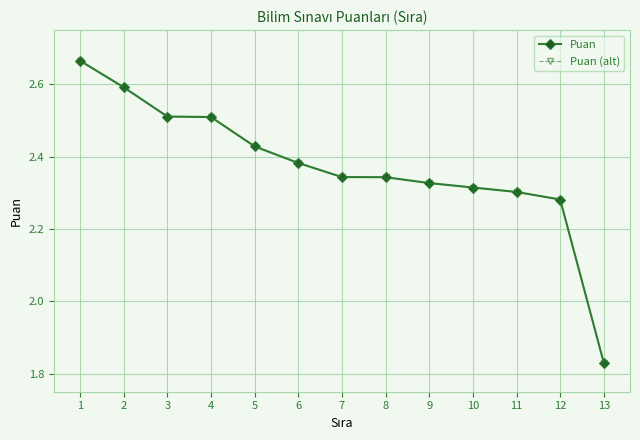

What is the total value across all series at 2?

5.2